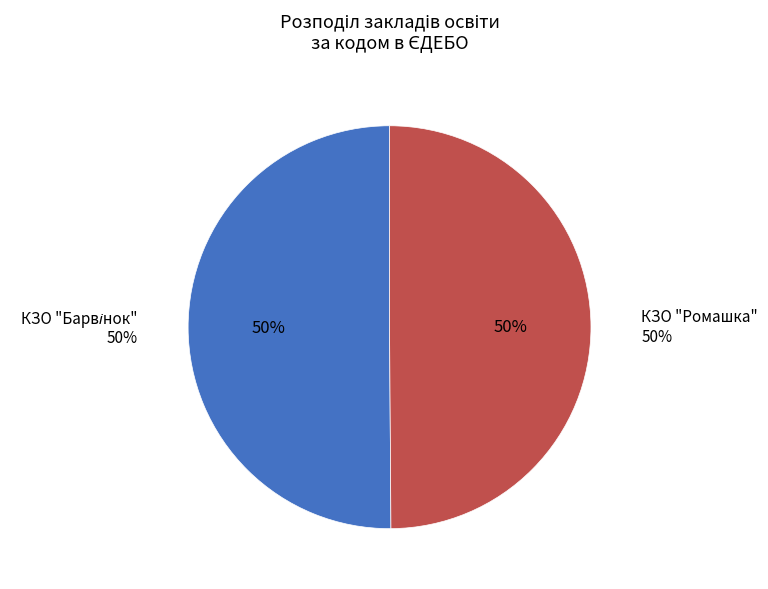

Count the number of slices in the pie.

2